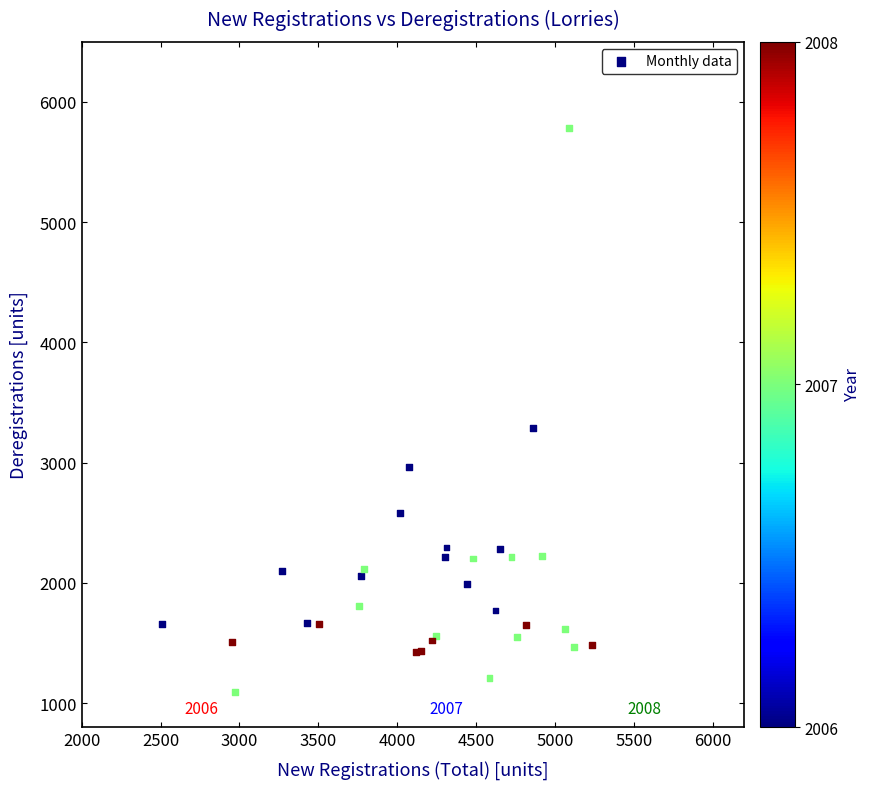

What Y value in the scatter plot is closest to 3438?

3291